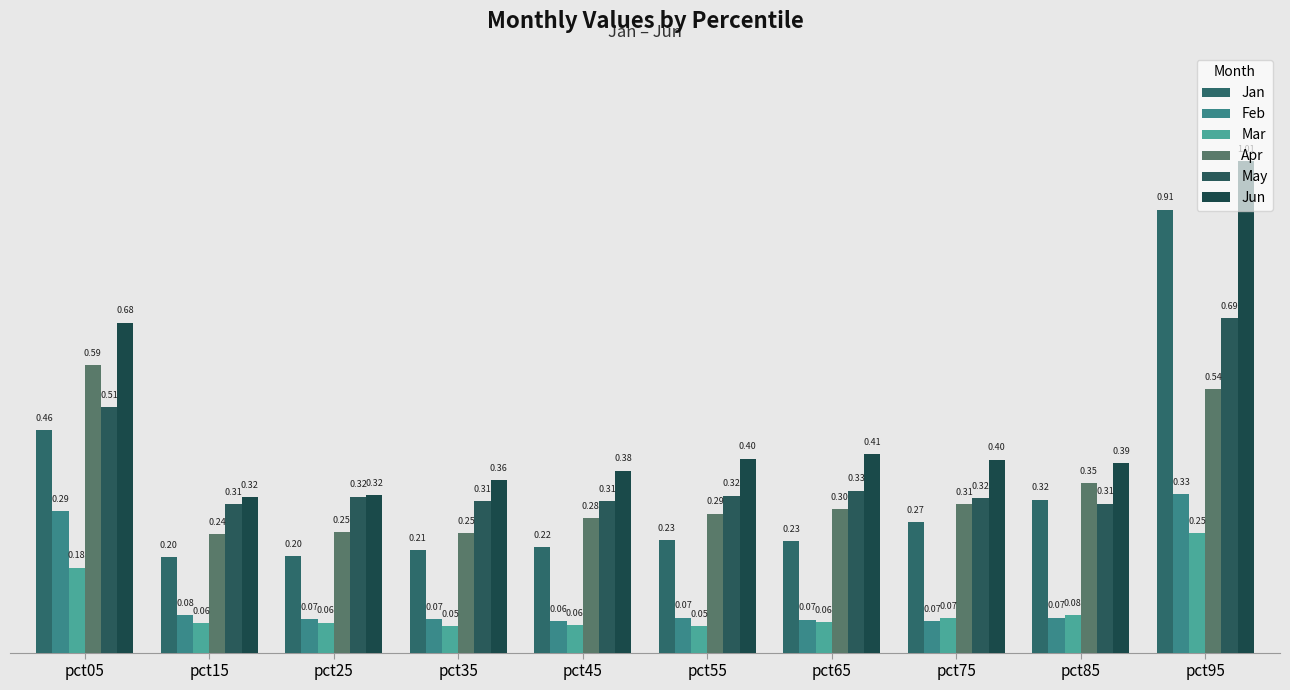

Count the Apr values in the range 0 to 1.

10